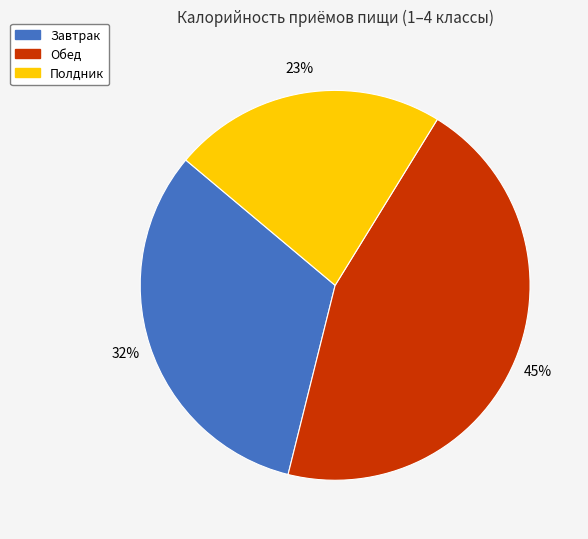

True or false: Завтрак accounts for 32% of the total.

True